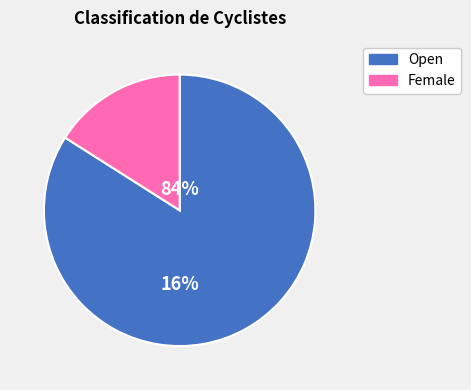

What is the majority slice?

Open